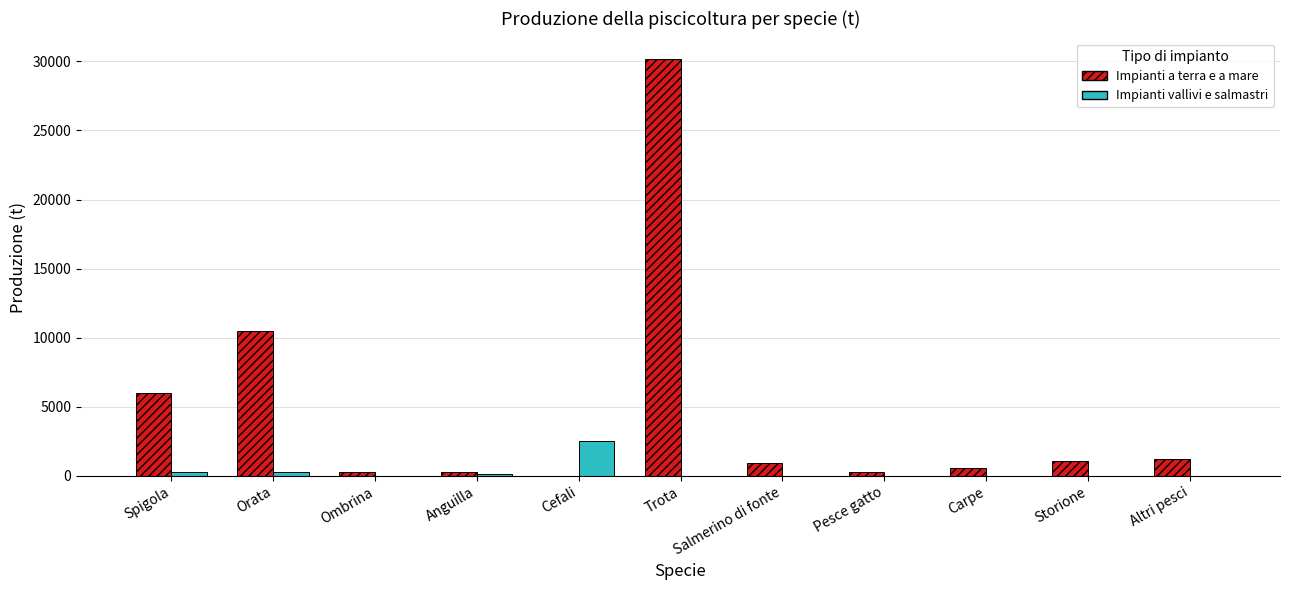

Is the value of Impianti vallivi e salmastri at Storione greater than the value of Impianti a terra e a mare at Storione?

No